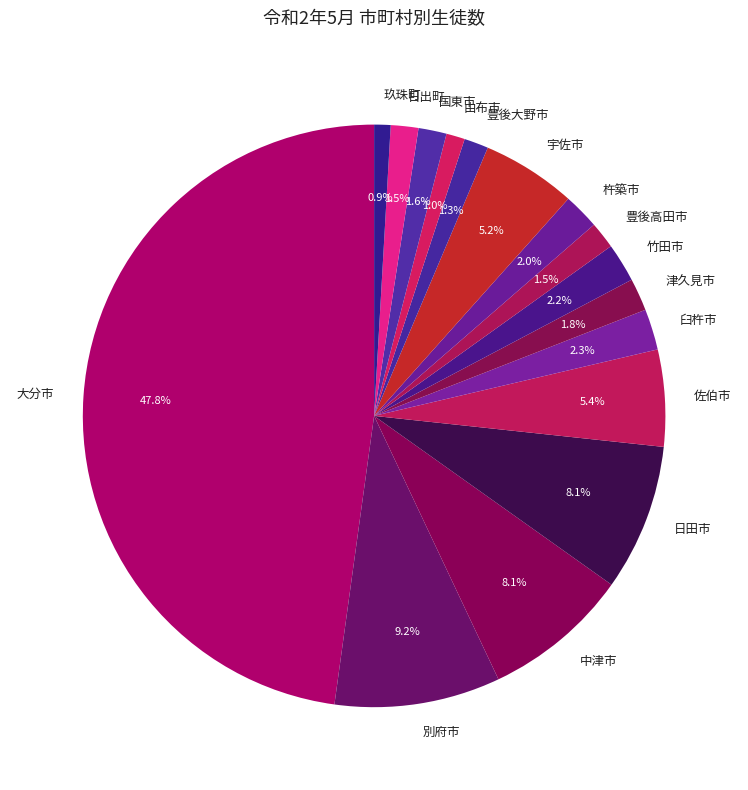

What is the largest slice in the pie chart?

大分市